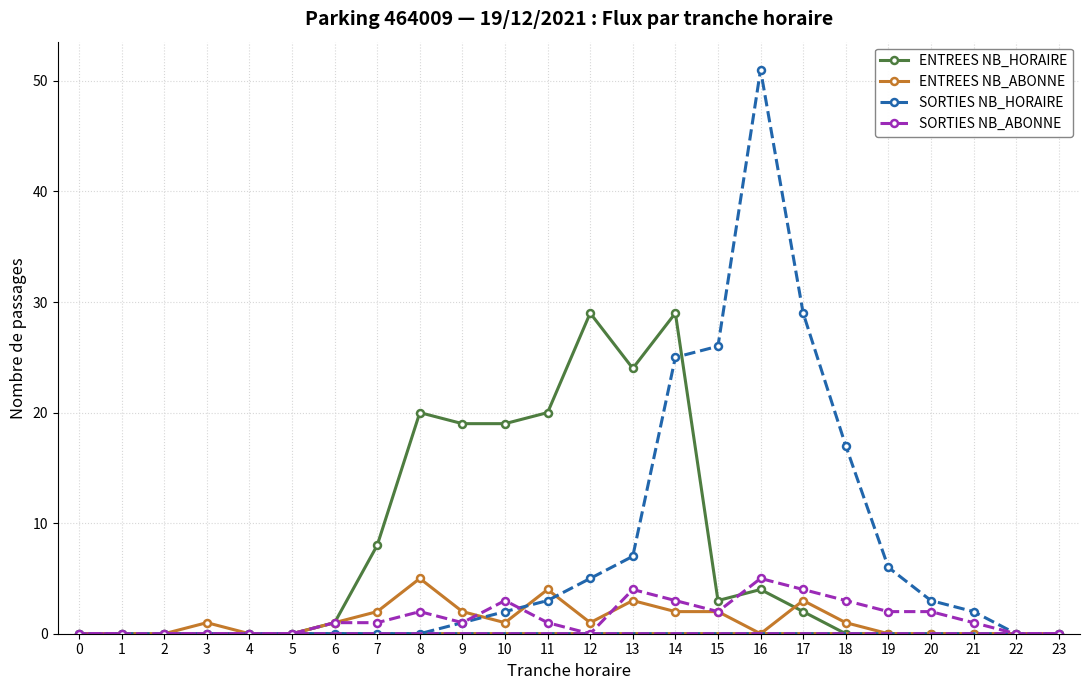

Where is SORTIES NB_ABONNE nearest to the value 2?

8